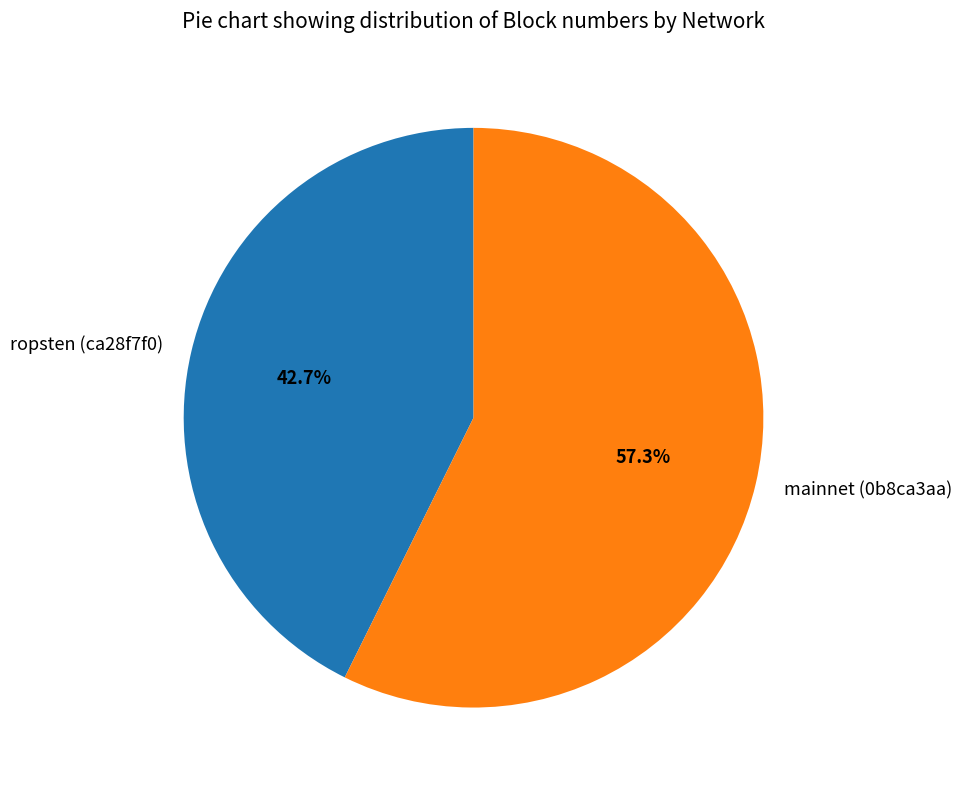

To the nearest percent, what percentage of the pie is ropsten (ca28f7f0)?

43%